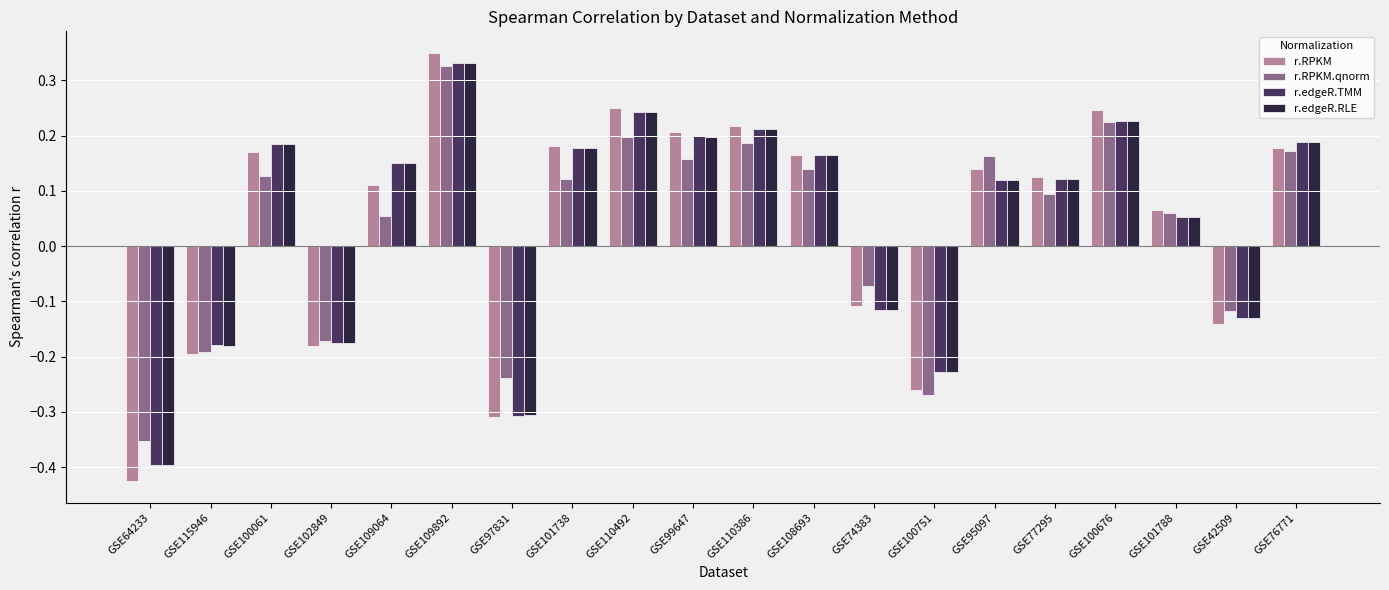

How many groups of bars are there?

20